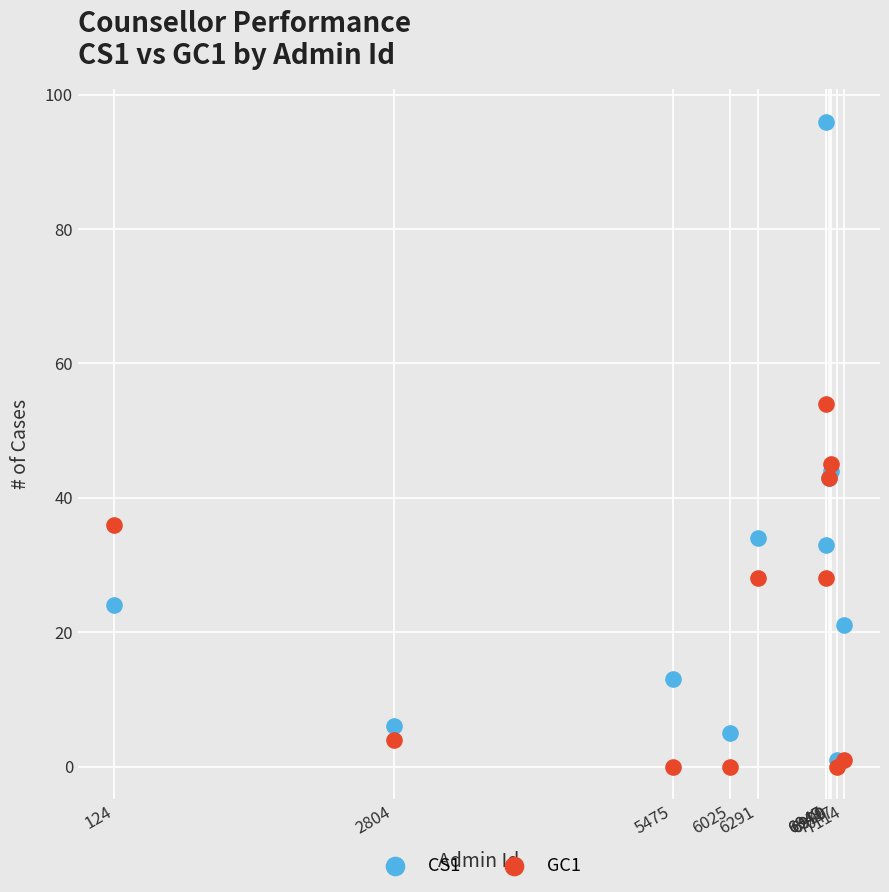

What are all the series names shown in the legend?

CS1, GC1